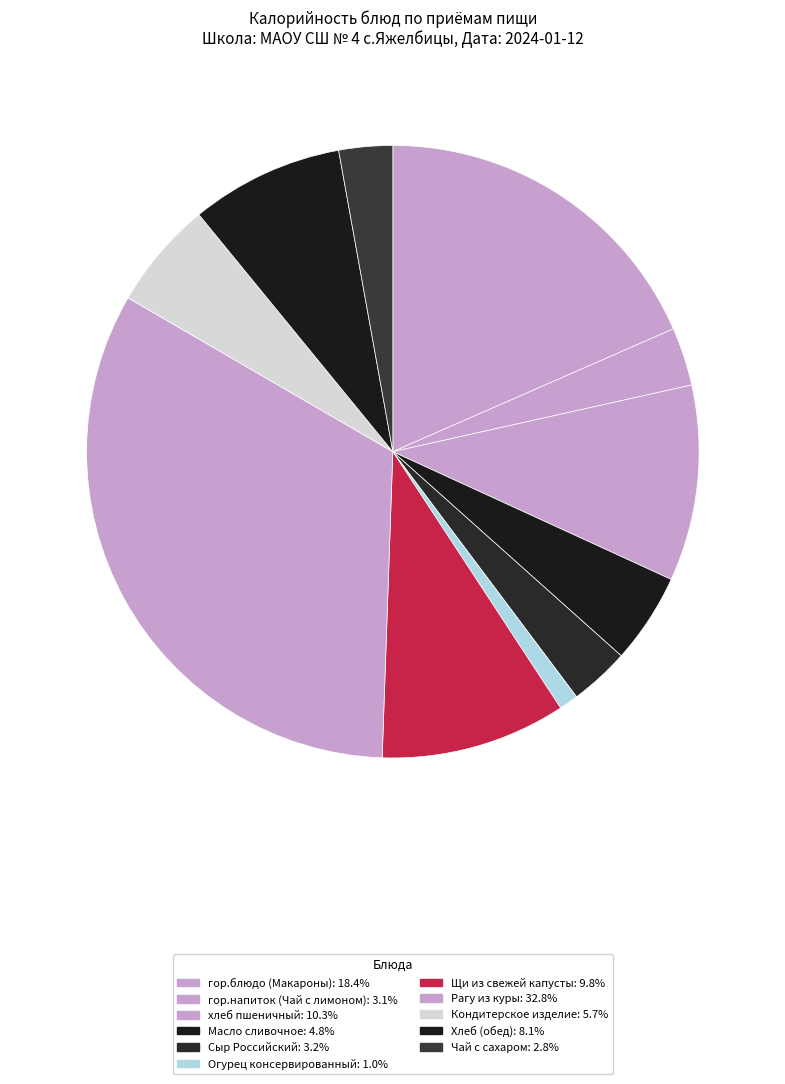

How many segments does this pie chart have?

11